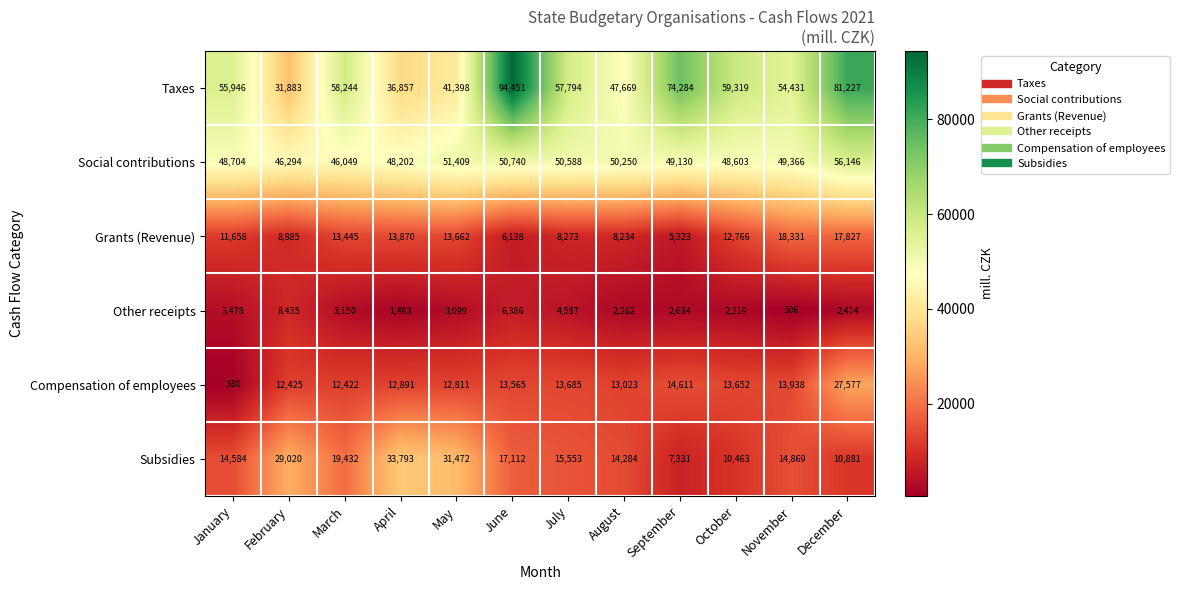

The Compensation of employees series shows 12425 at February. True or false?

True